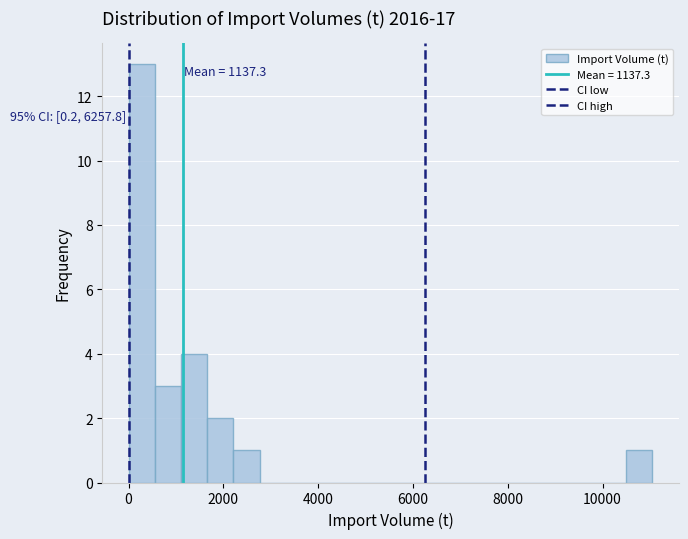

Read against the x-axis, roughly where is the centre of the tallest bar?

200